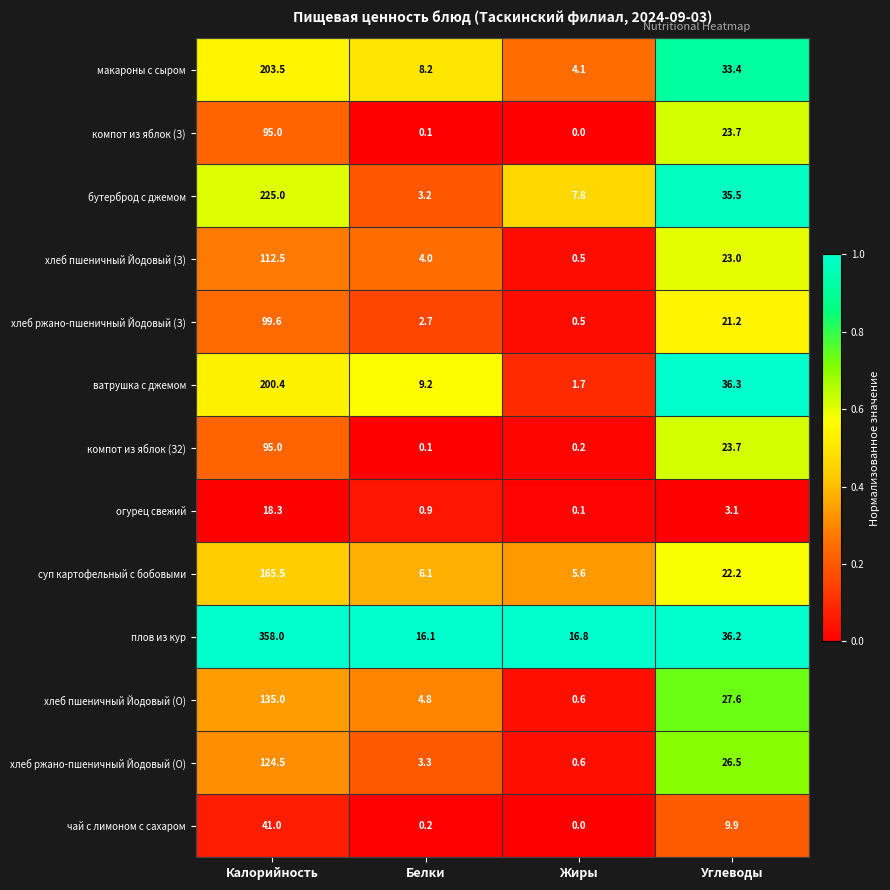

Which series changed the most between Калорийность and Углеводы?

плов из кур